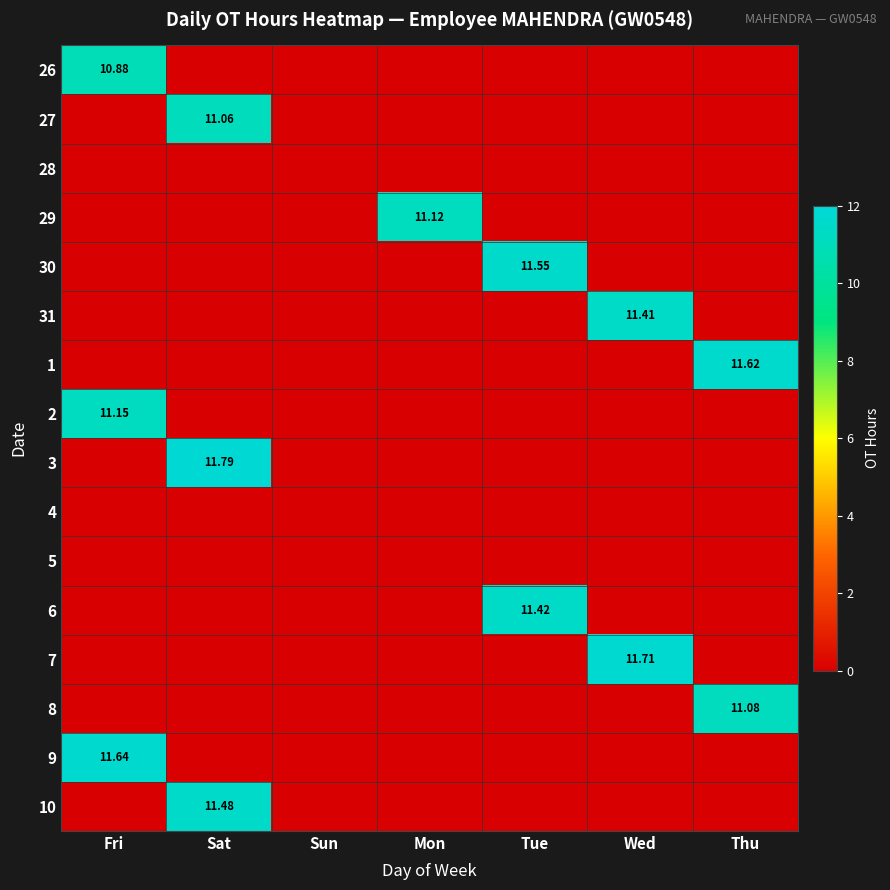

At which label does 6 reach its peak?

Tue